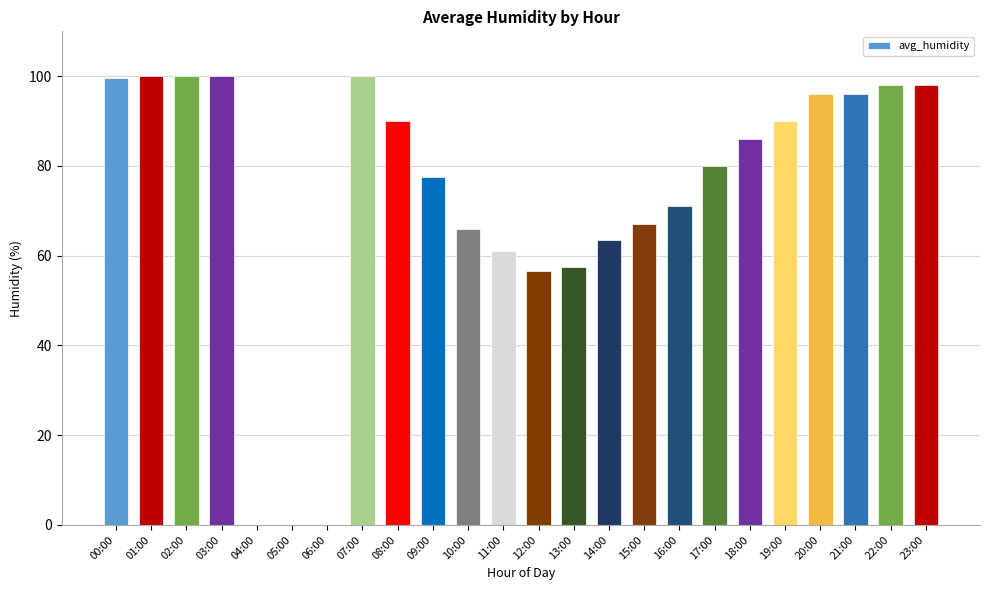

Count the number of data series in this chart.

1